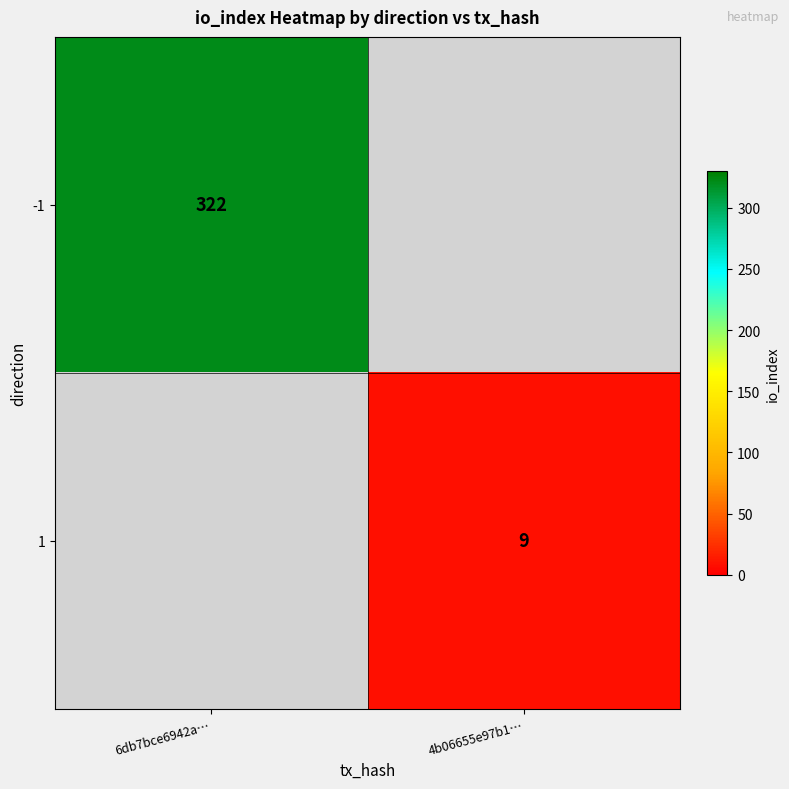

True or false: 1 has a value of 5 at 4b06655e97b1….

False